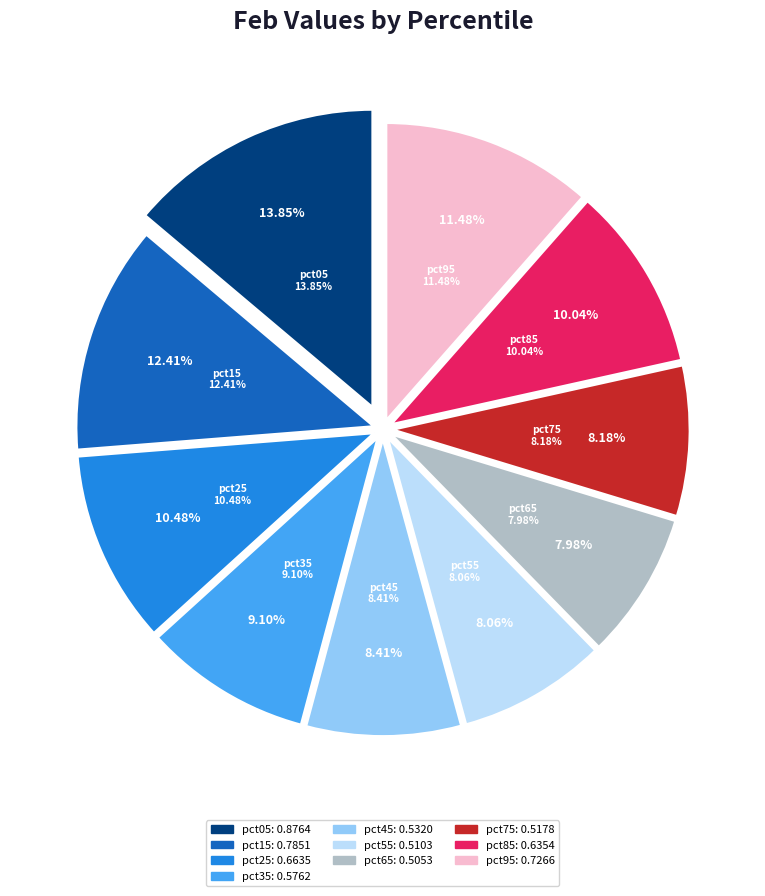

Combined, do pct65 and pct05 account for over 50%?

No